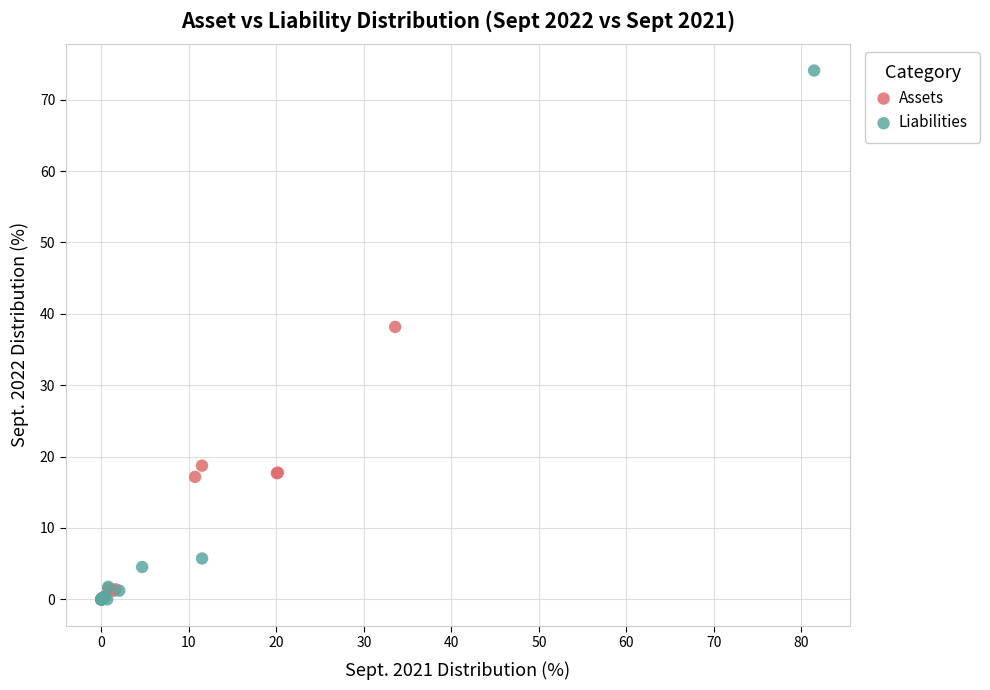

Which series has the widest spread of Y values?

Liabilities